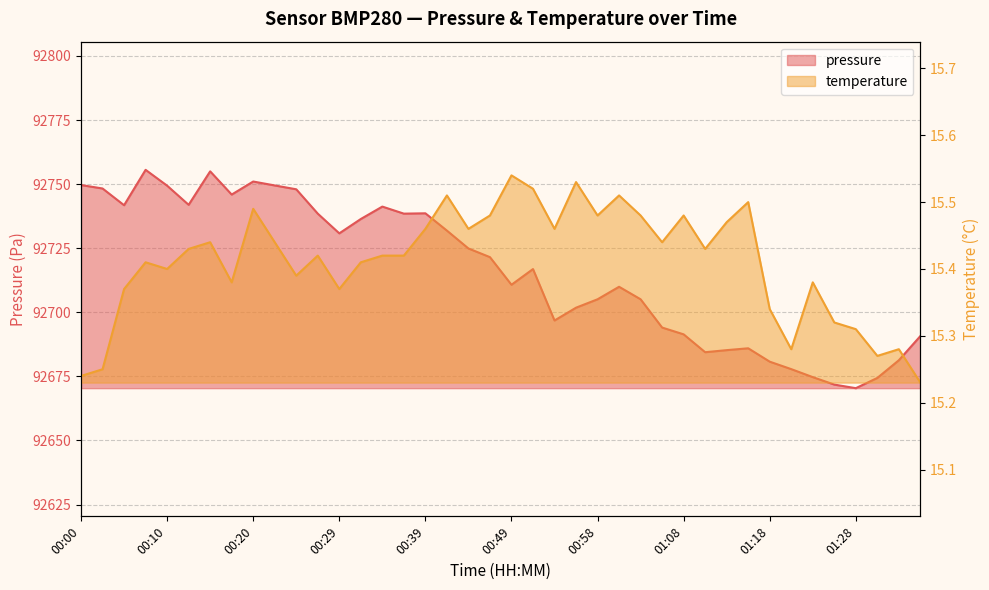

What position from the right is 00:22?

31